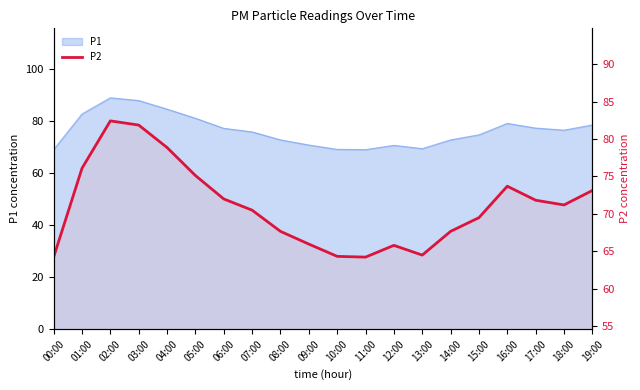

Approximately how many times larger is the value at 13:00 compared to 16:00?

0.9